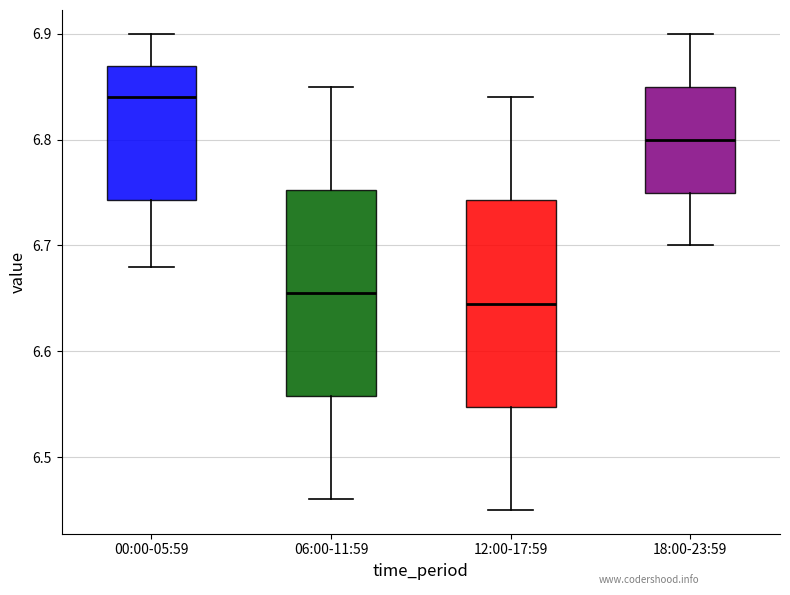

Where does the lower whisker of the box for 06:00-11:59 end on the y-axis? The values are not printed on the chart, so give them approximately, as read against the axis.

6.46